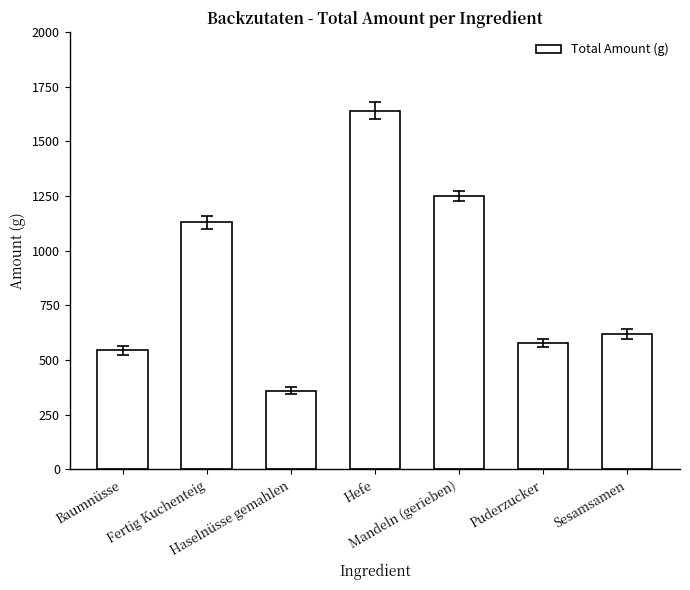

Reading left to right, what are all the values shown in this chart?

545	1130	360	1640	1250	576	620